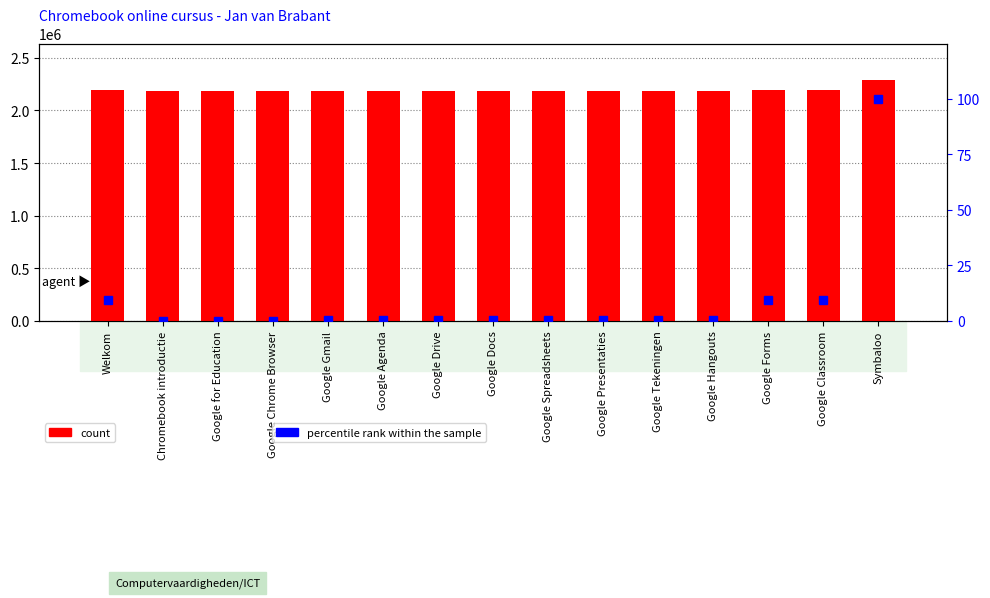

Rank the series by their maximum value, from highest to lowest.

count, percentile rank within the sample